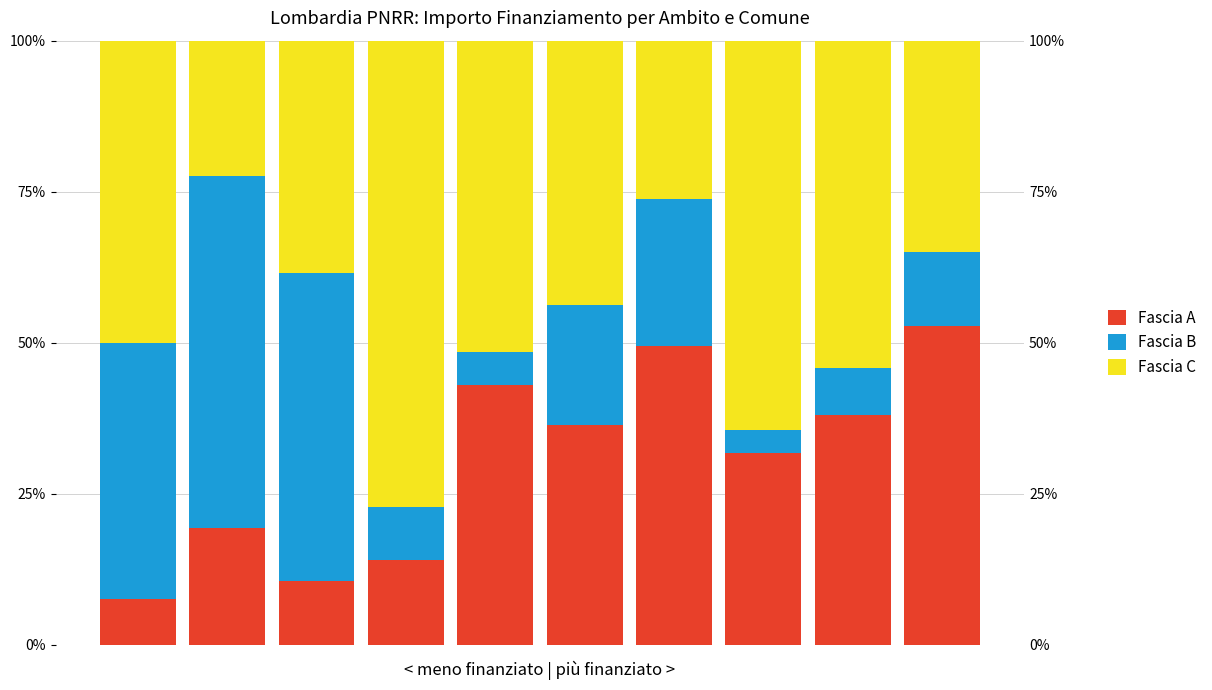

Read the Fascia A value at 4.

42.9